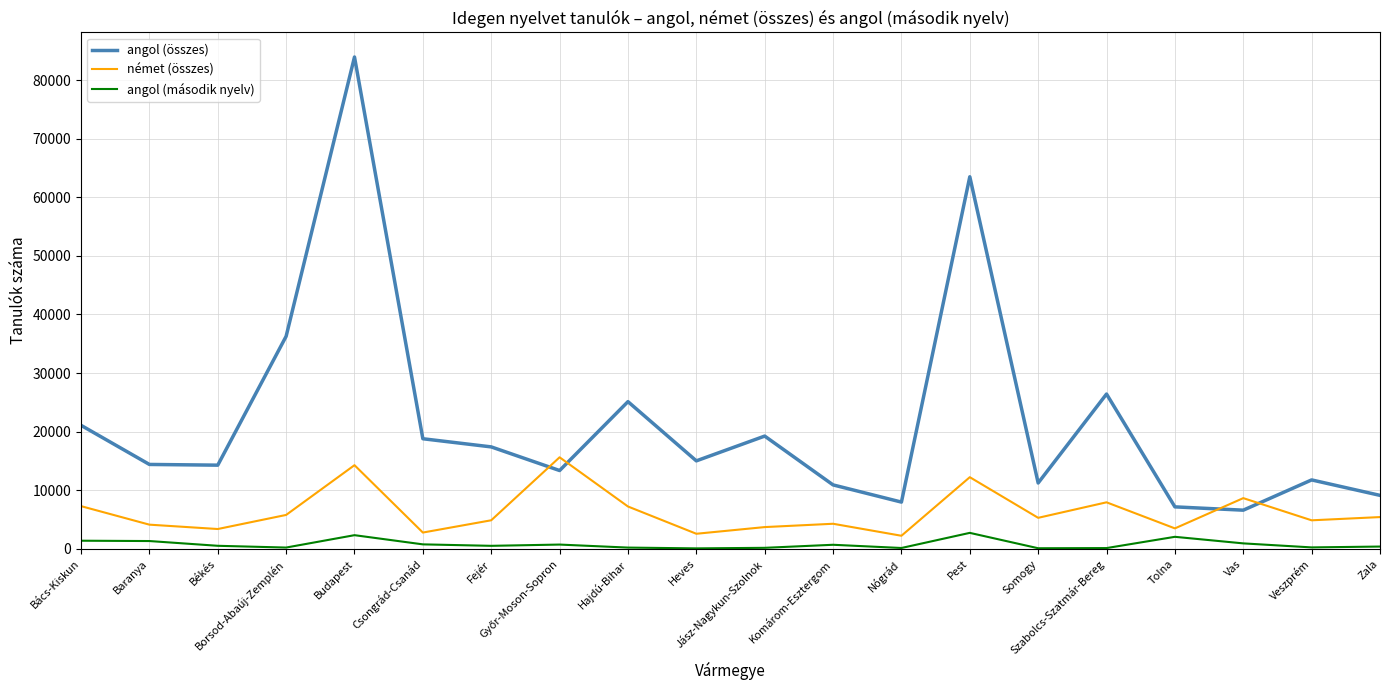

What is the maximum value for angol (összes)?

83977